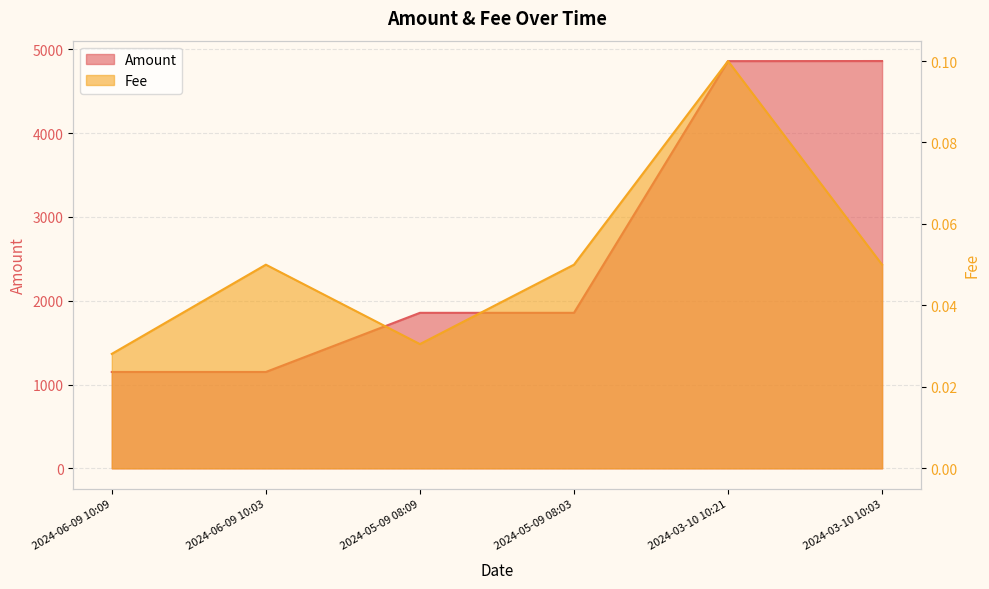

What is the sum of all Fee values?

0.3